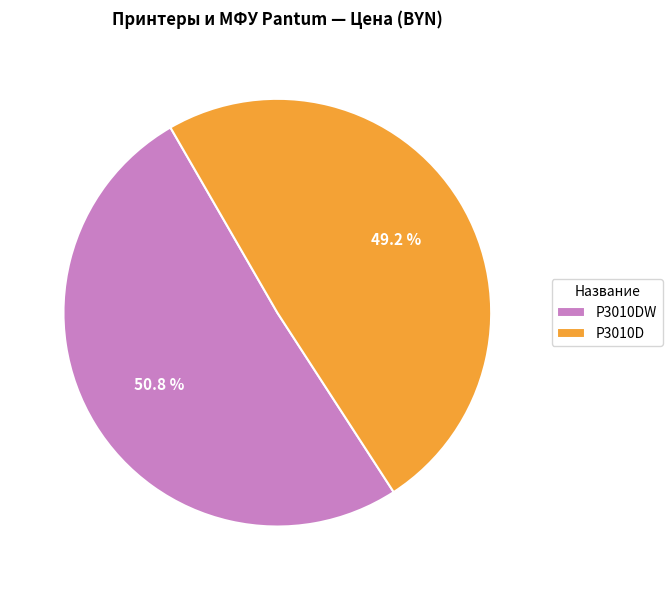

The P3010D slice represents 40% of the pie. True or false?

False